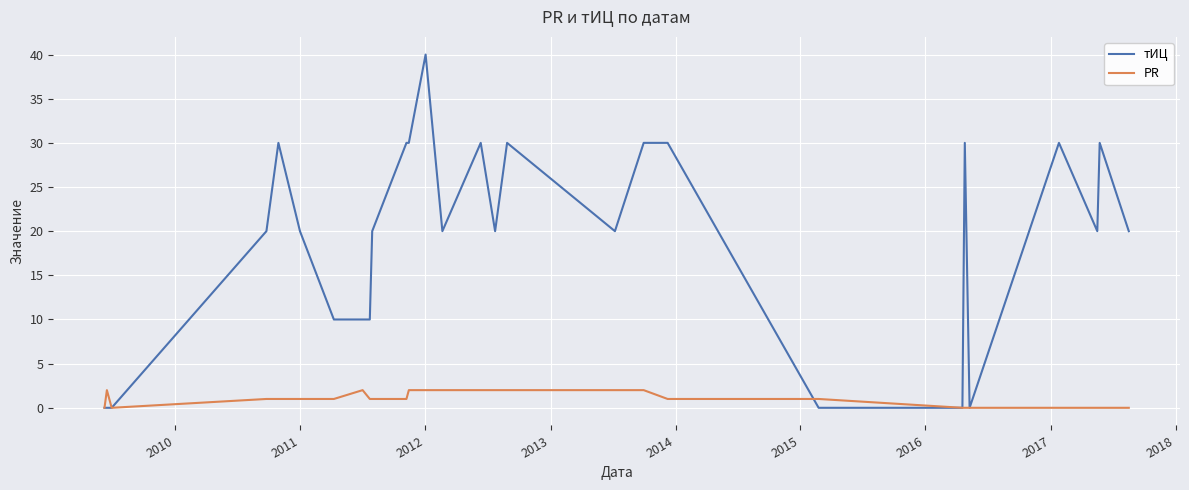

Rank the series by their maximum value, from lowest to highest.

PR, тИЦ